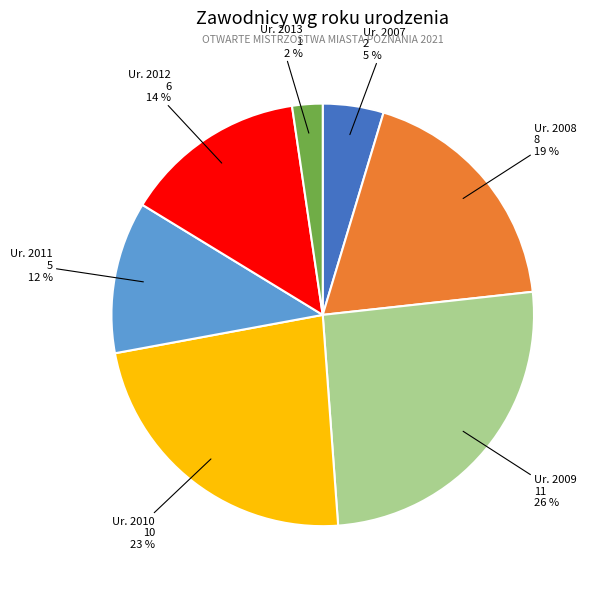

Is there a majority slice in this chart?

No